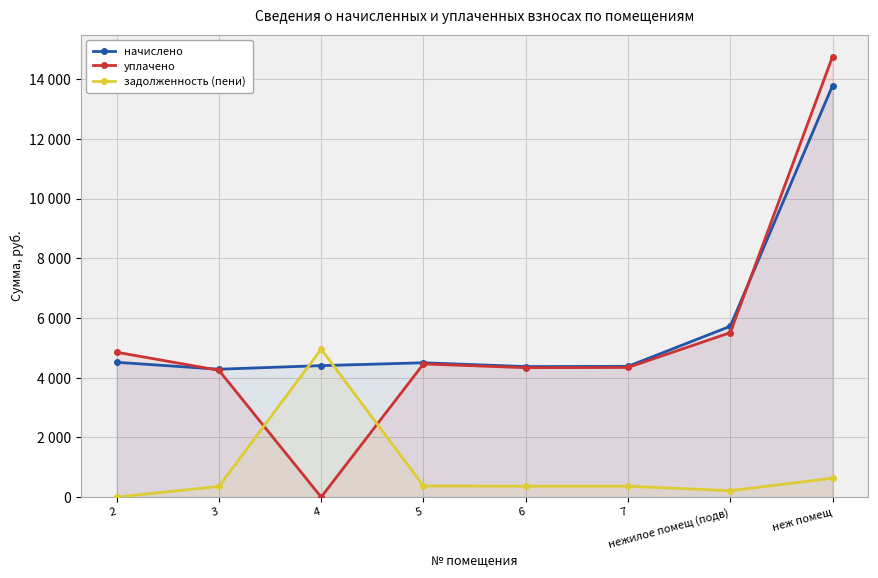

At which category does the chart reach its minimum across all series?

4